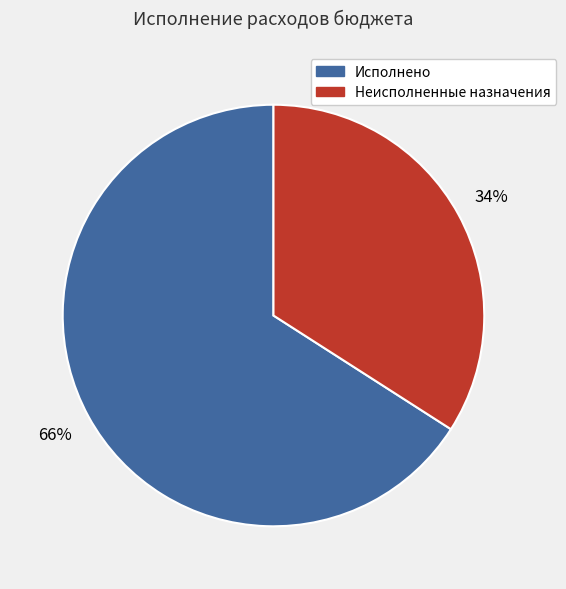

To the nearest percent, what is the difference between the largest and smallest slice percentages?

32%